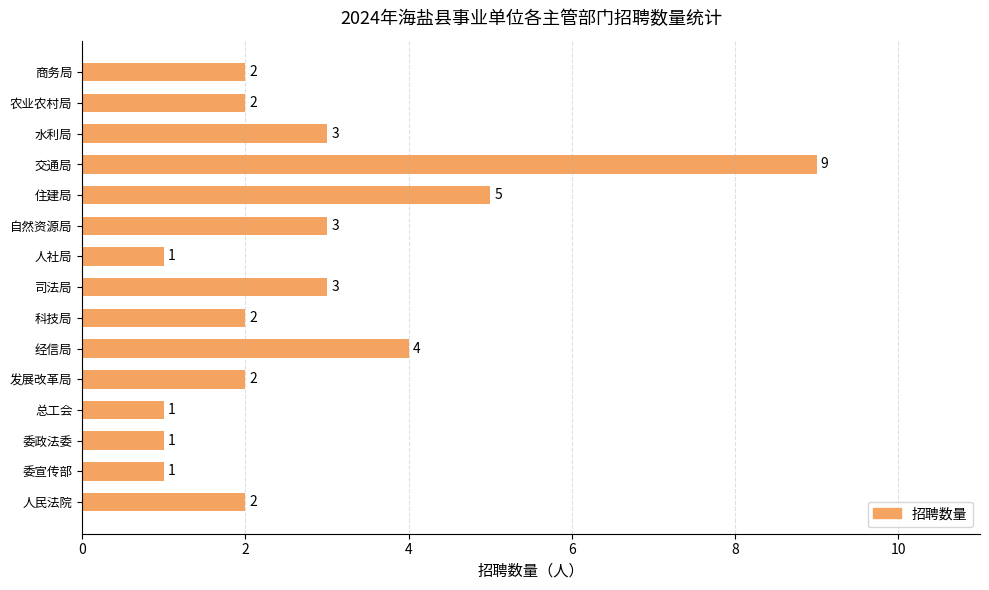

What is the maximum value shown in the chart?

9